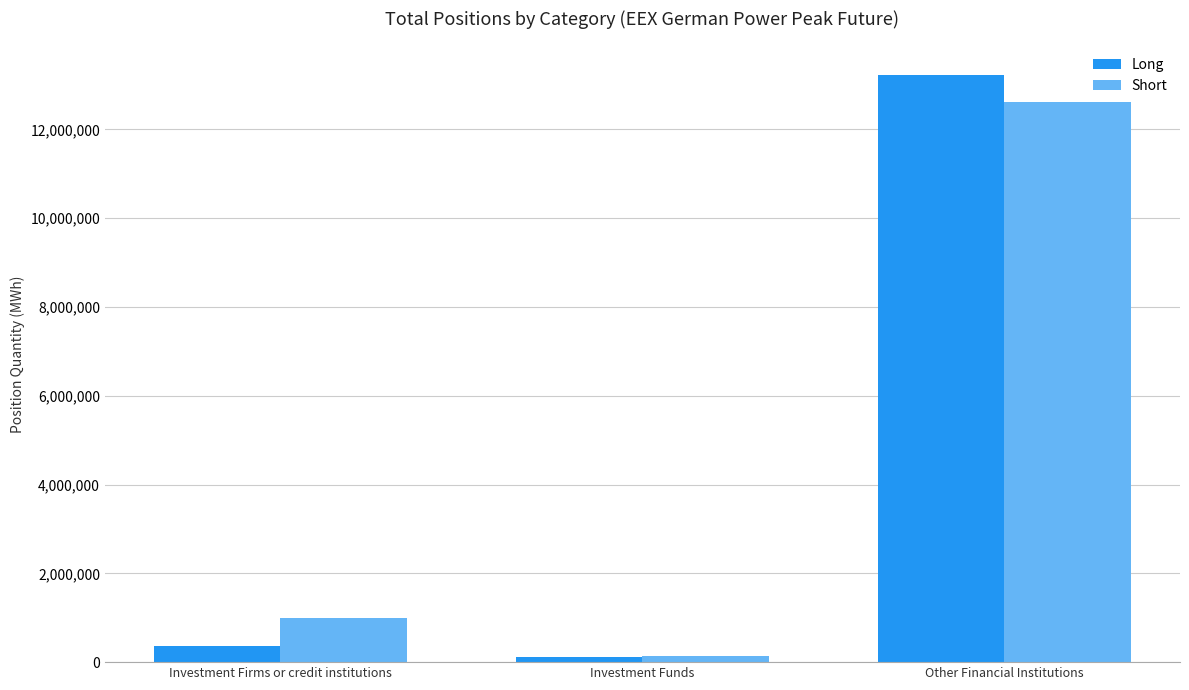

Is the value of Long at Investment Funds greater than the value of Short at Investment Firms or credit institutions?

No